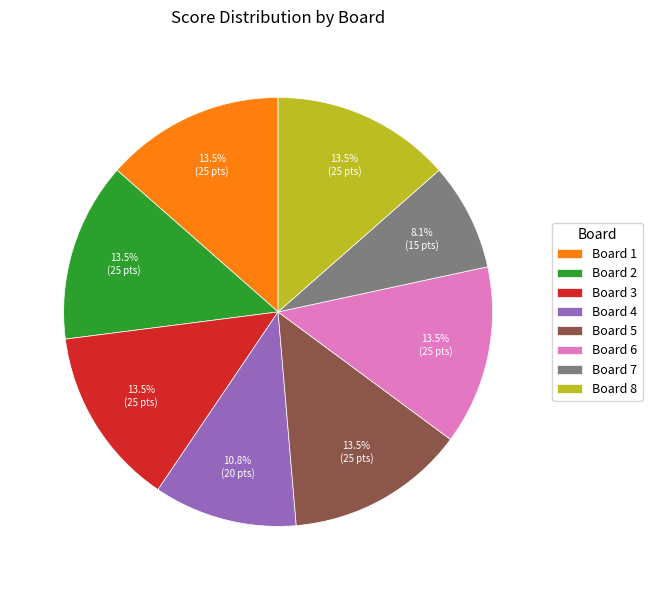

Which slice is the smallest?

Board 7